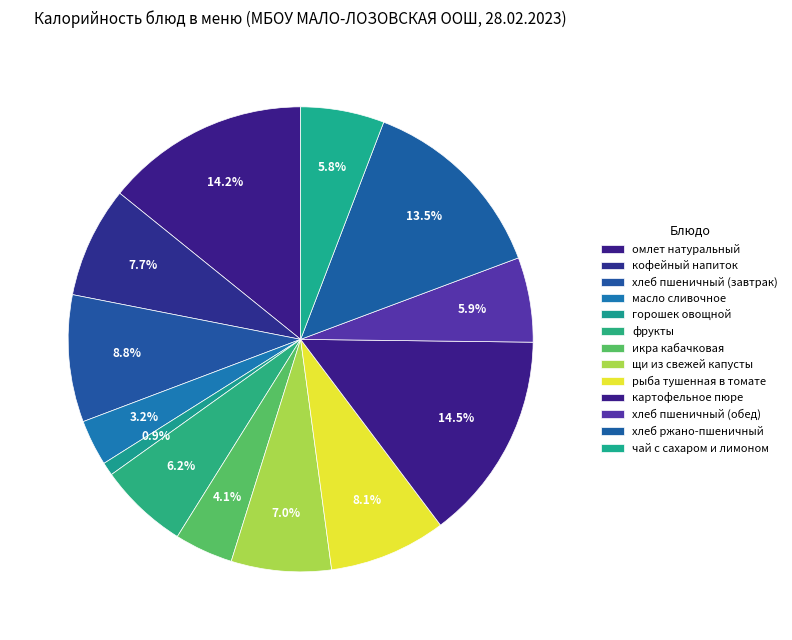

Do хлеб пшеничный (обед) and фрукты together represent more than half of the pie?

No